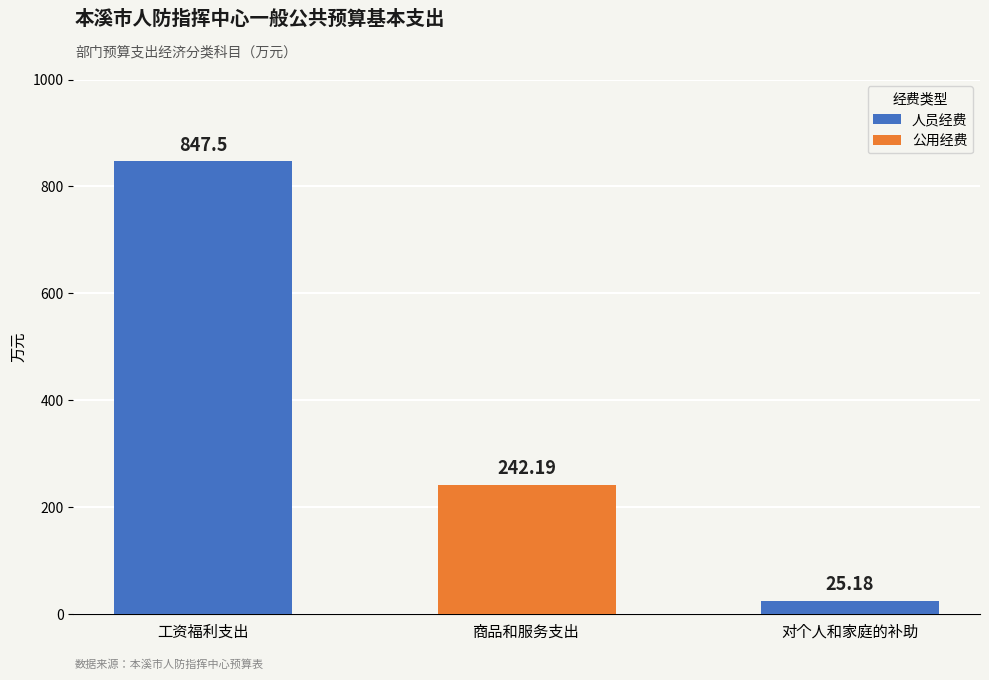

Are the bars horizontal?

No